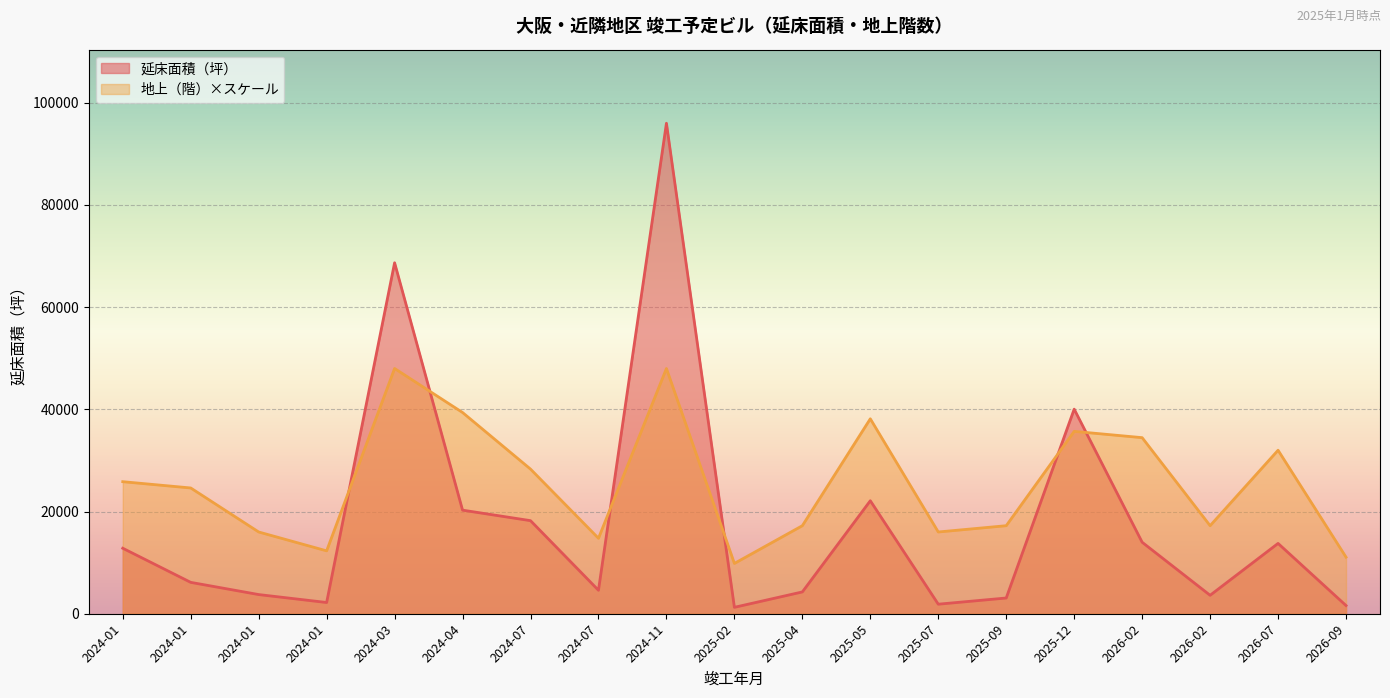

What is the highest value of the 地上（階） series?

47983.5